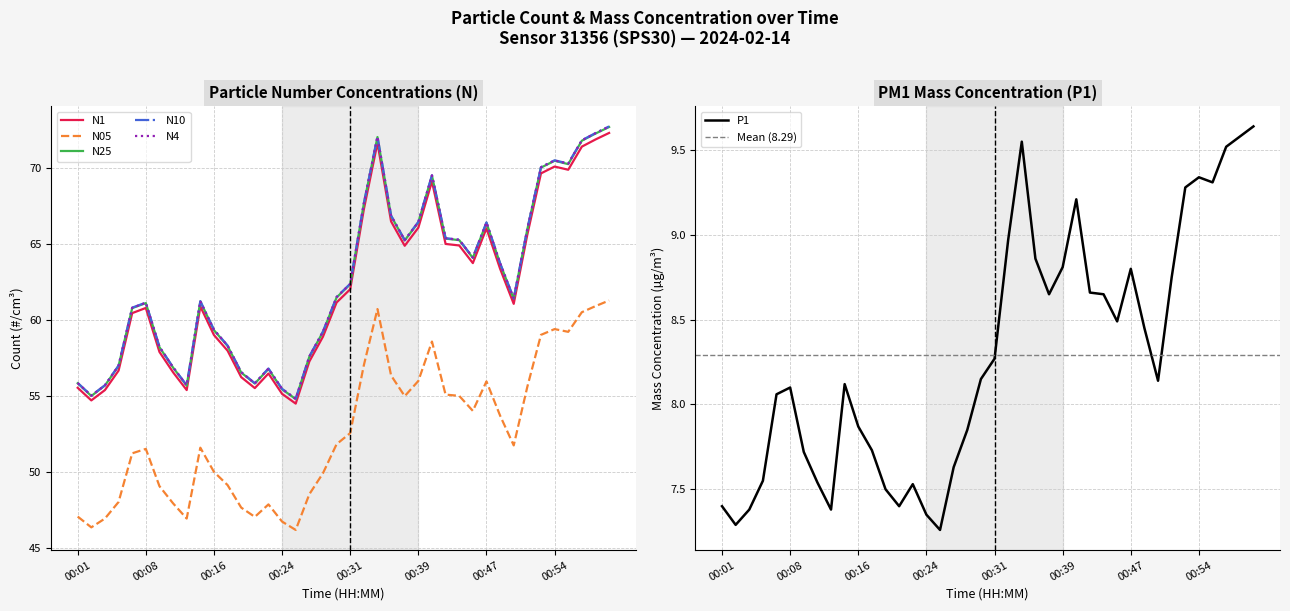

Which has a higher value, 00:45 or 00:31?

00:45